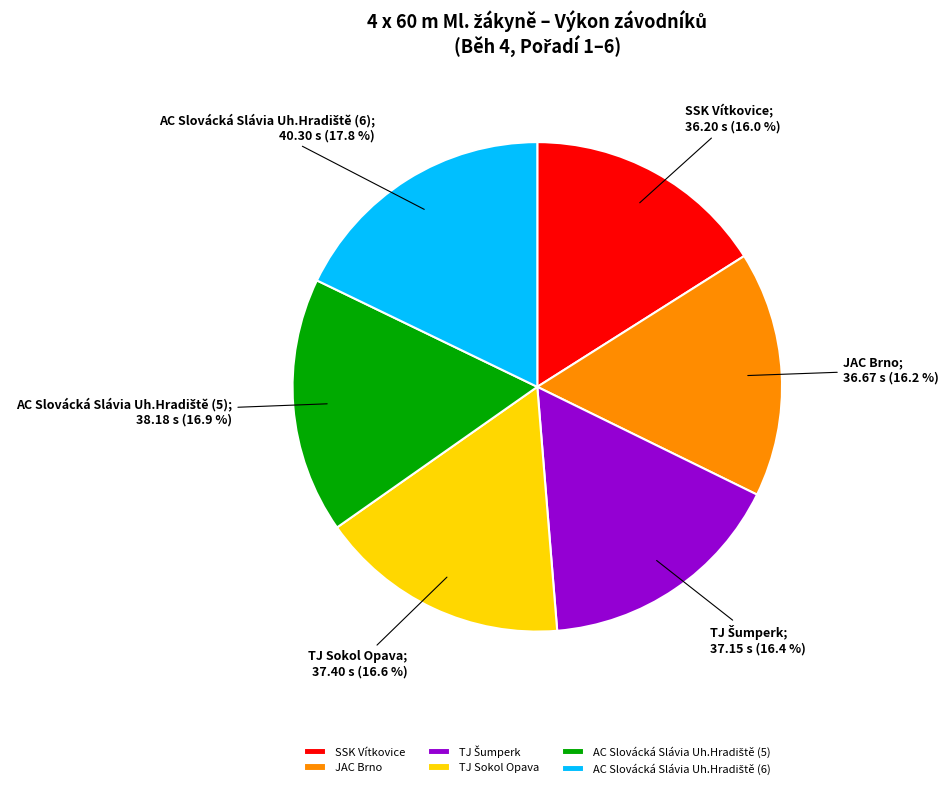

Count the number of slices in the pie.

6